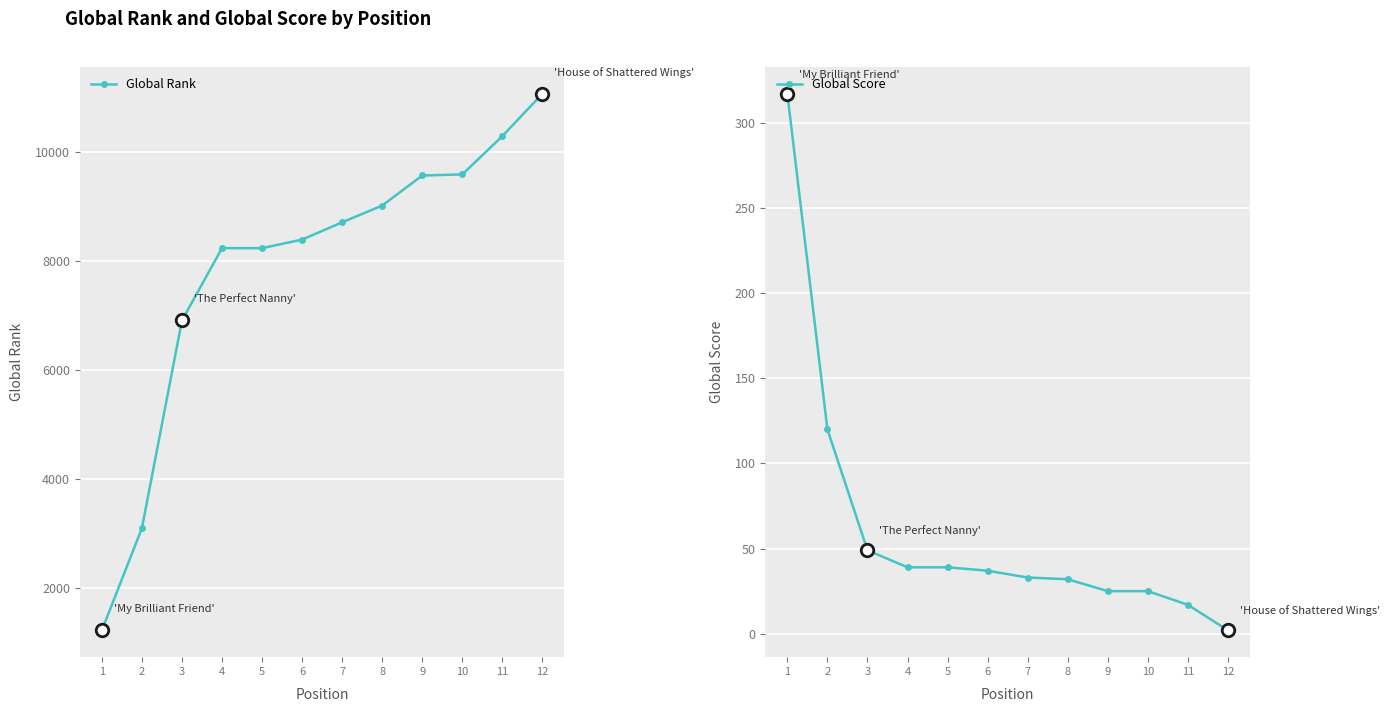

True or false: Global Score and Global Rank intersect in this chart.

False